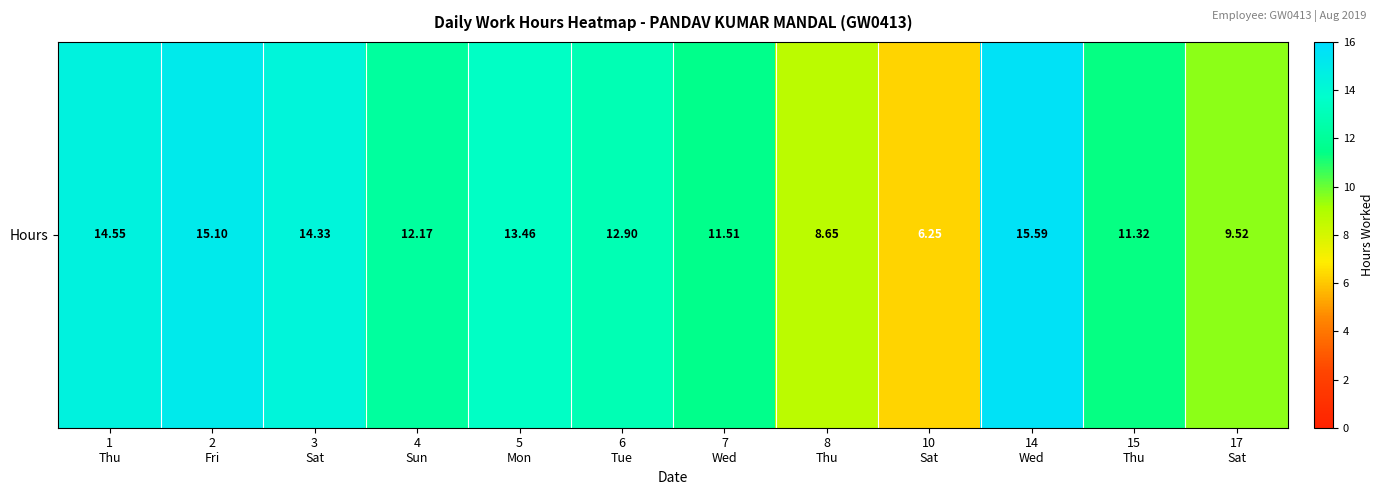

Approximately how many times larger is the value at 5
Mon compared to 2
Fri?

0.9